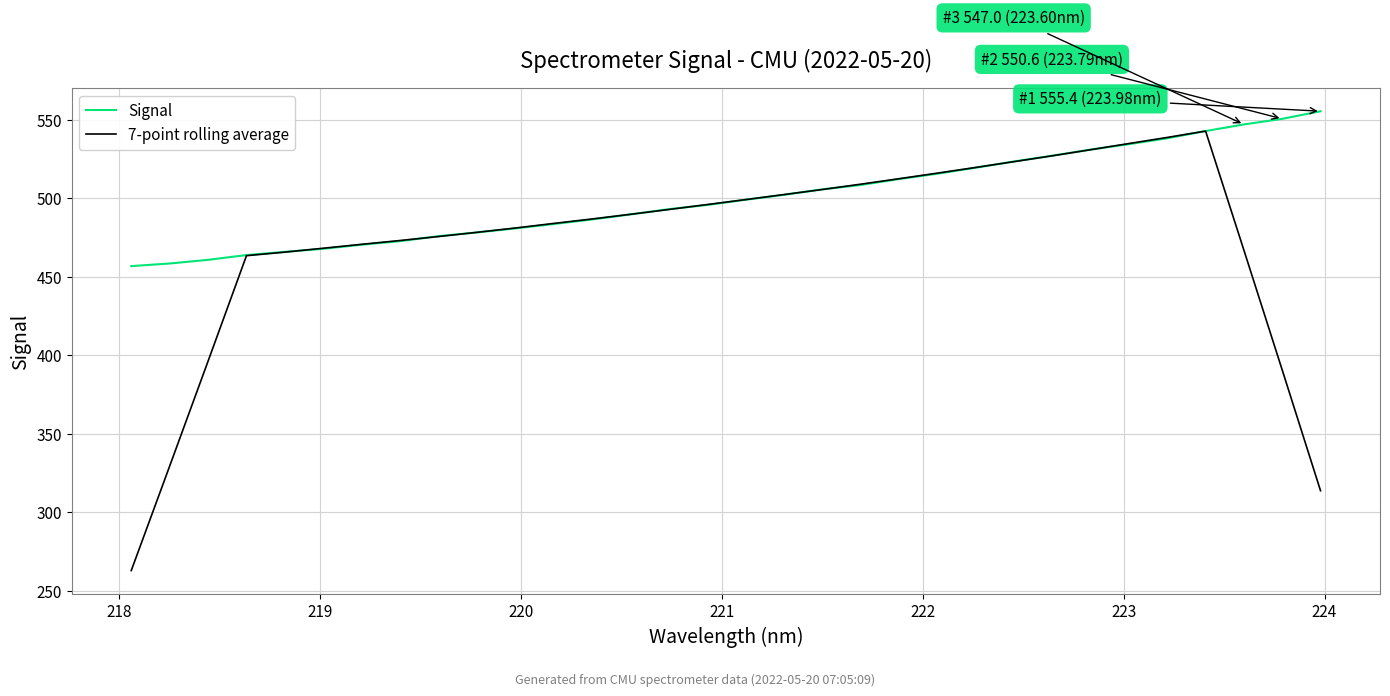

List the series in order of their overall mean, lowest first.

7-point rolling average, Signal